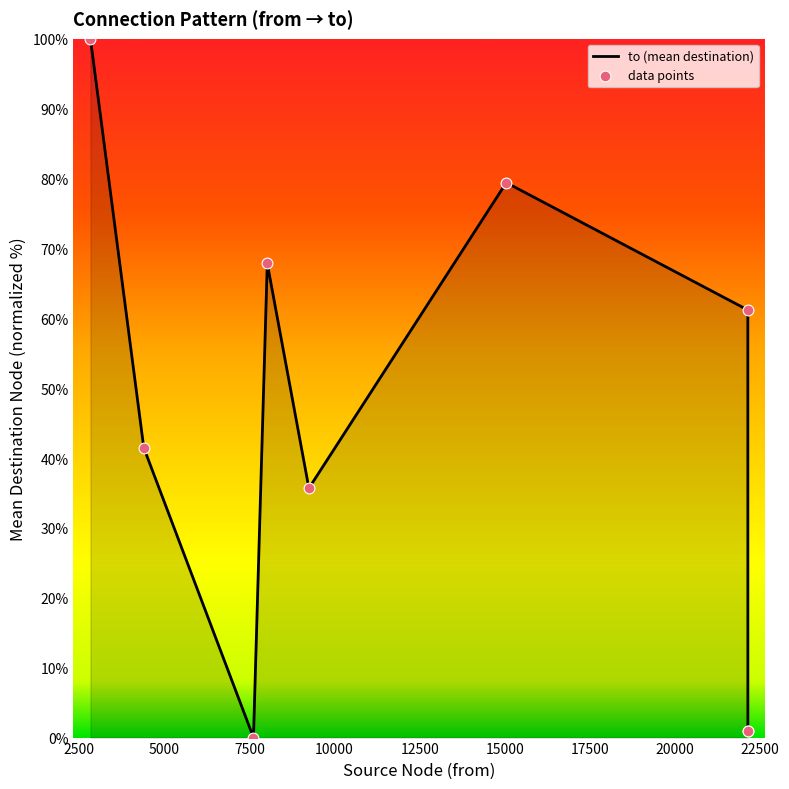

What is the difference between the maximum and minimum values?

100.0